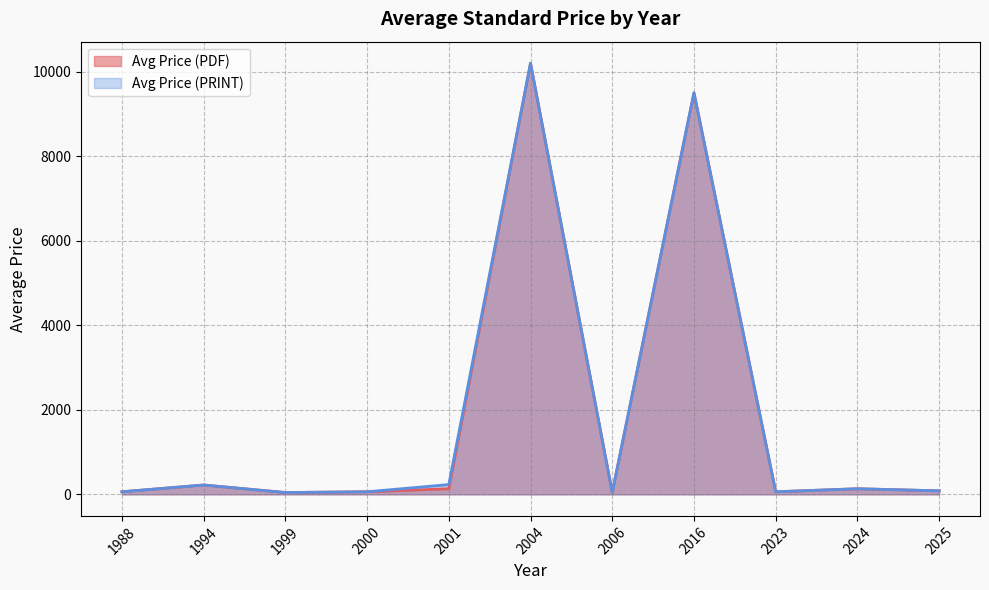

What is the total value across all series at 2004?

20400.0